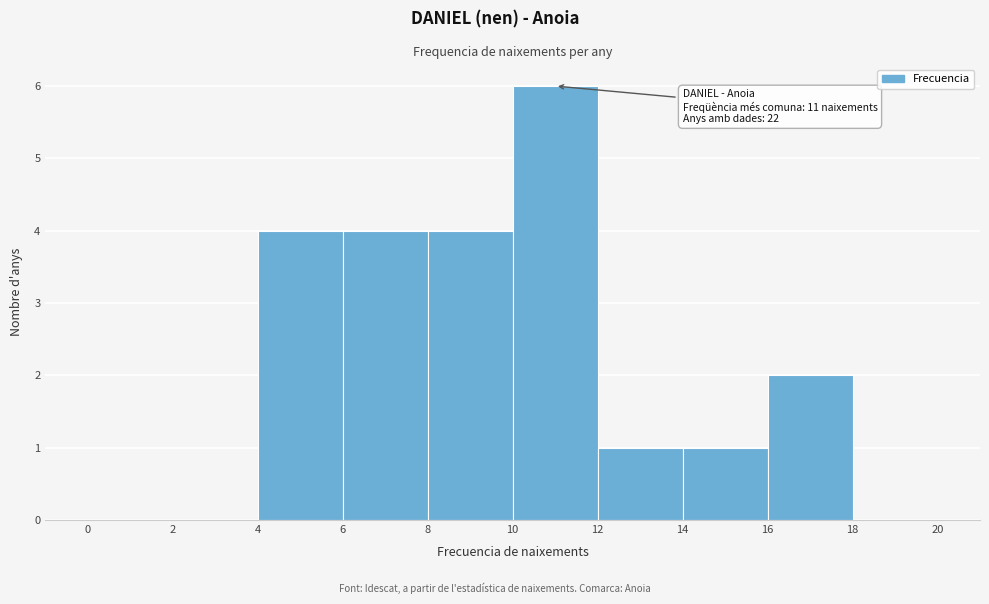

Which range on the x-axis has the tallest bar?

10 to 12